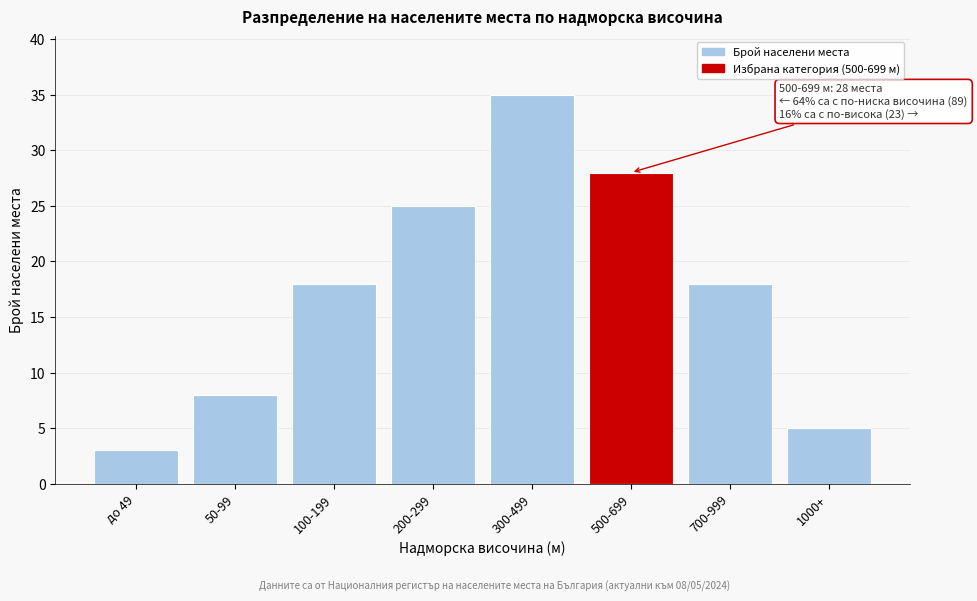

Reading right to left, list all the values displayed in this chart.

1000+=5	700-999=18	500-699=28	300-499=35	200-299=25	100-199=18	50-99=8	до 49=3